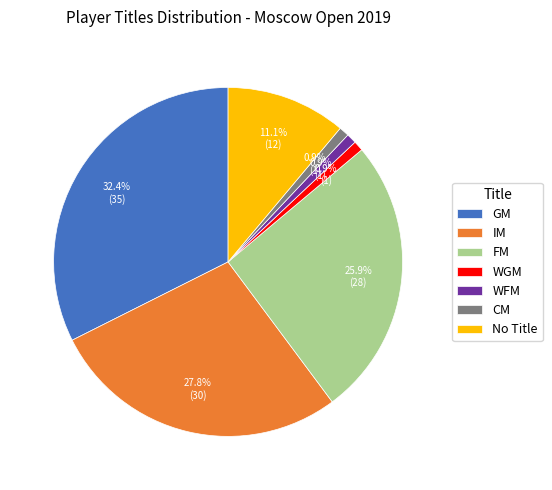

Approximately how many times larger is the value at IM compared to WFM?

30.0